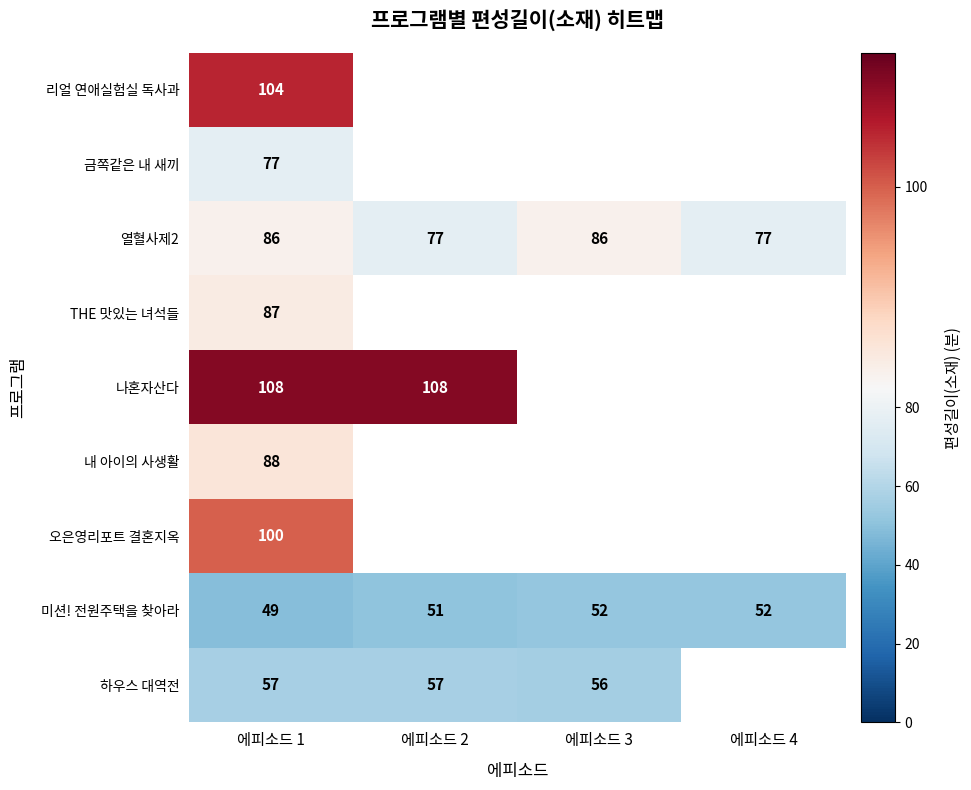

What value does the 미션! 전원주택을 찾아라 series have at 에피소드 1?

49